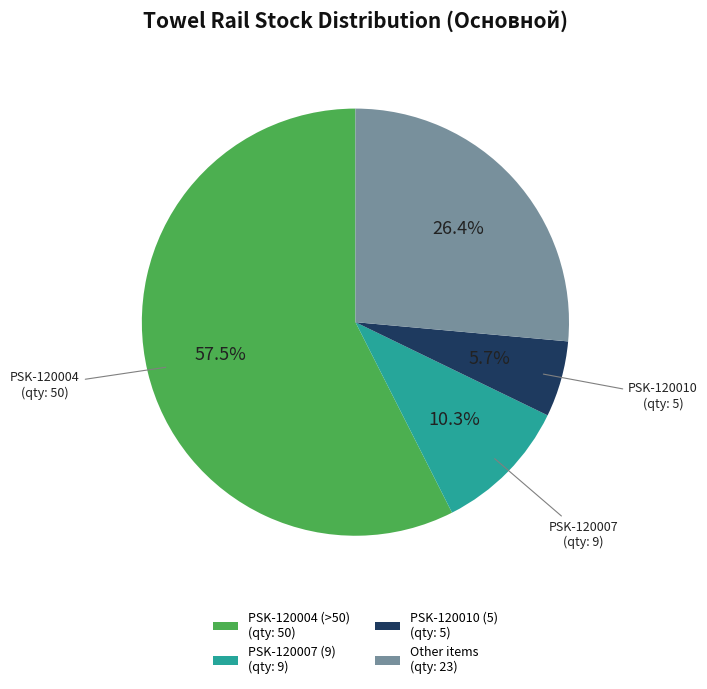

How many segments does this pie chart have?

4